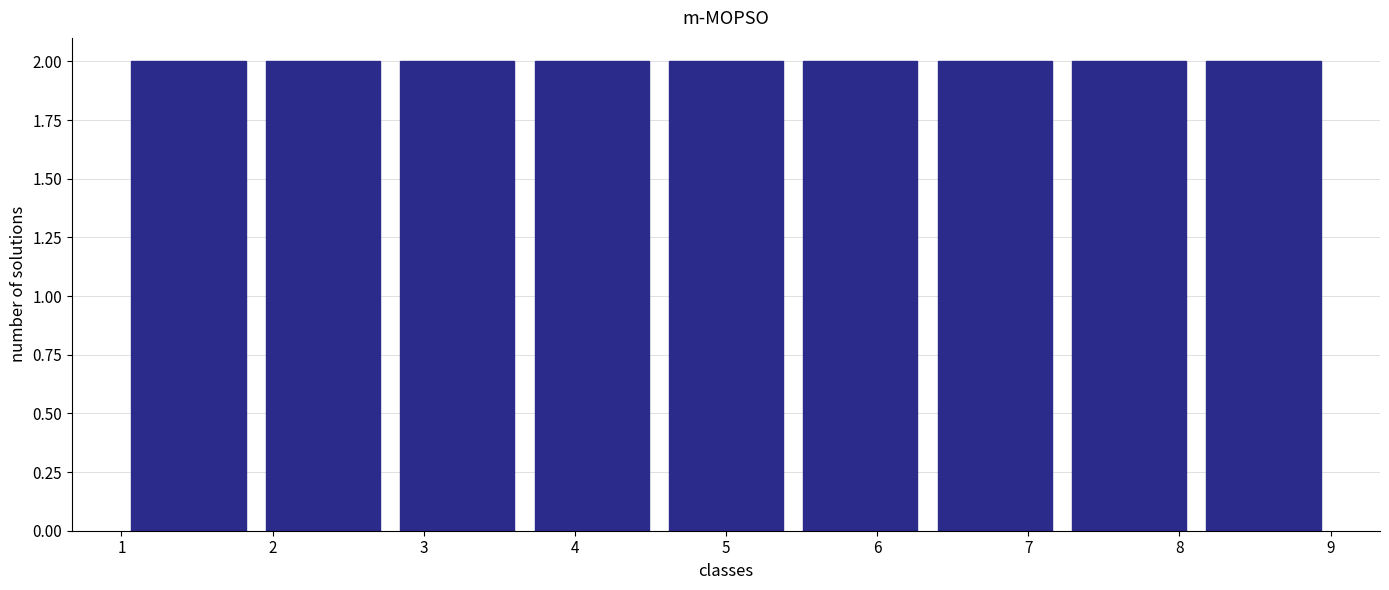

Reading left to right, list every bar in this chart as the range it spans on the x-axis followed by its height. Neither the bar edges nor the heights are printed on the chart, so give them approximately, as read against the axes.

1.0 to 1.9: 2
1.9 to 2.8: 2
2.8 to 3.7: 2
3.7 to 4.6: 2
4.6 to 5.4: 2
5.4 to 6.3: 2
6.3 to 7.2: 2
7.2 to 8.1: 2
8.1 to 9.0: 2